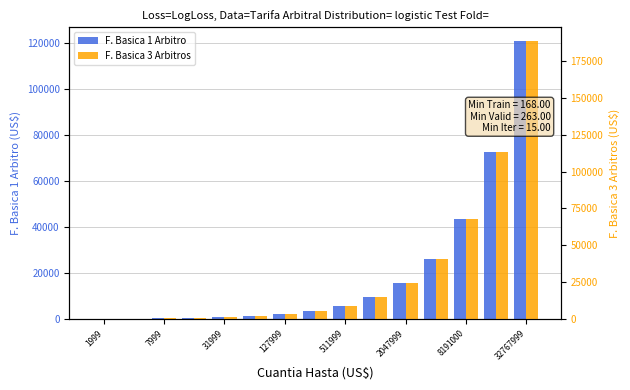

What is the average value of the F. Basica 3 Arbitros series?

31415